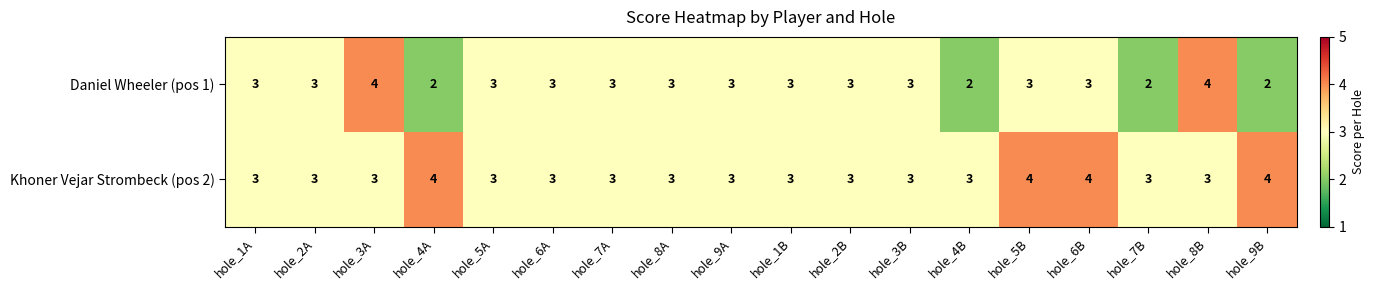

Which series has the largest total across all categories?

Khoner Vejar Strombeck (pos 2)